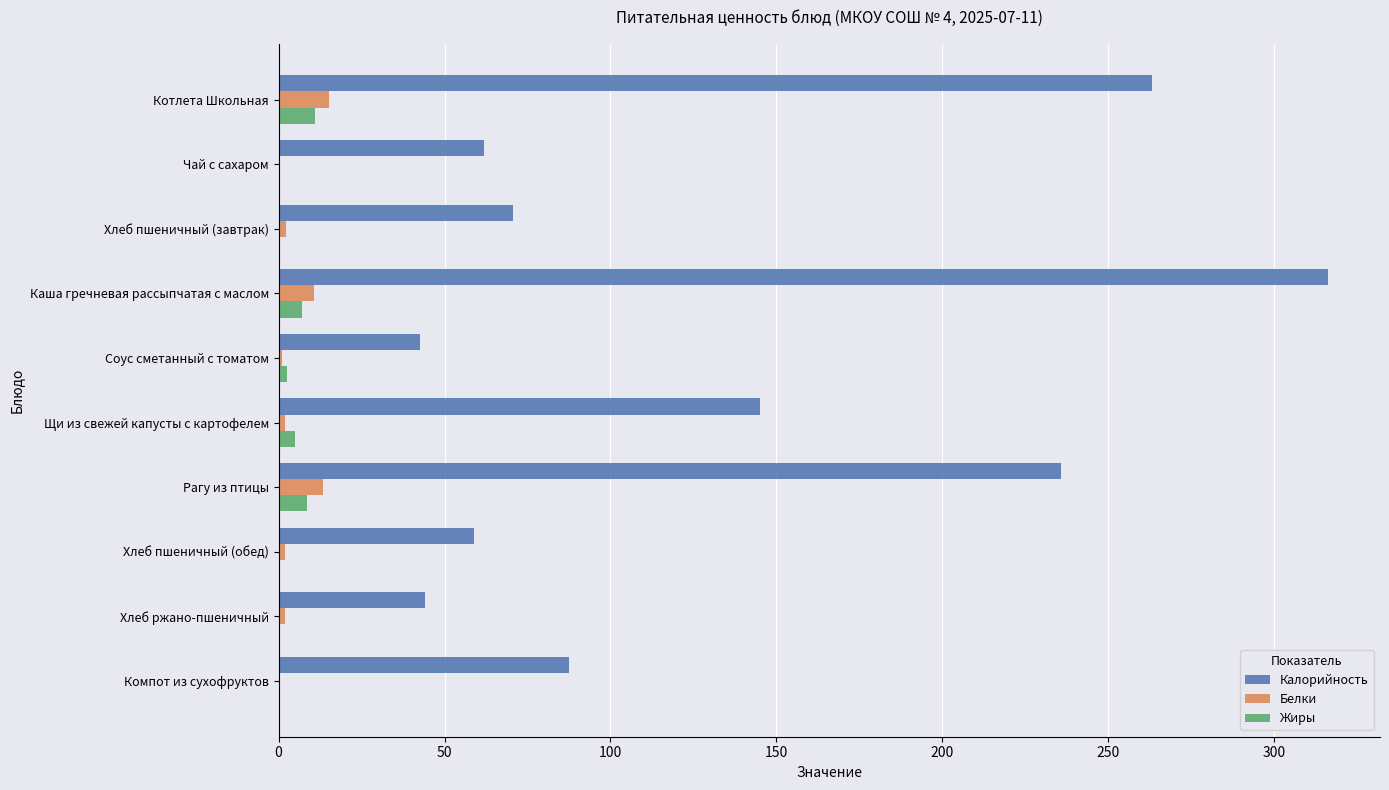

Which series has the largest total across all categories?

Калорийность